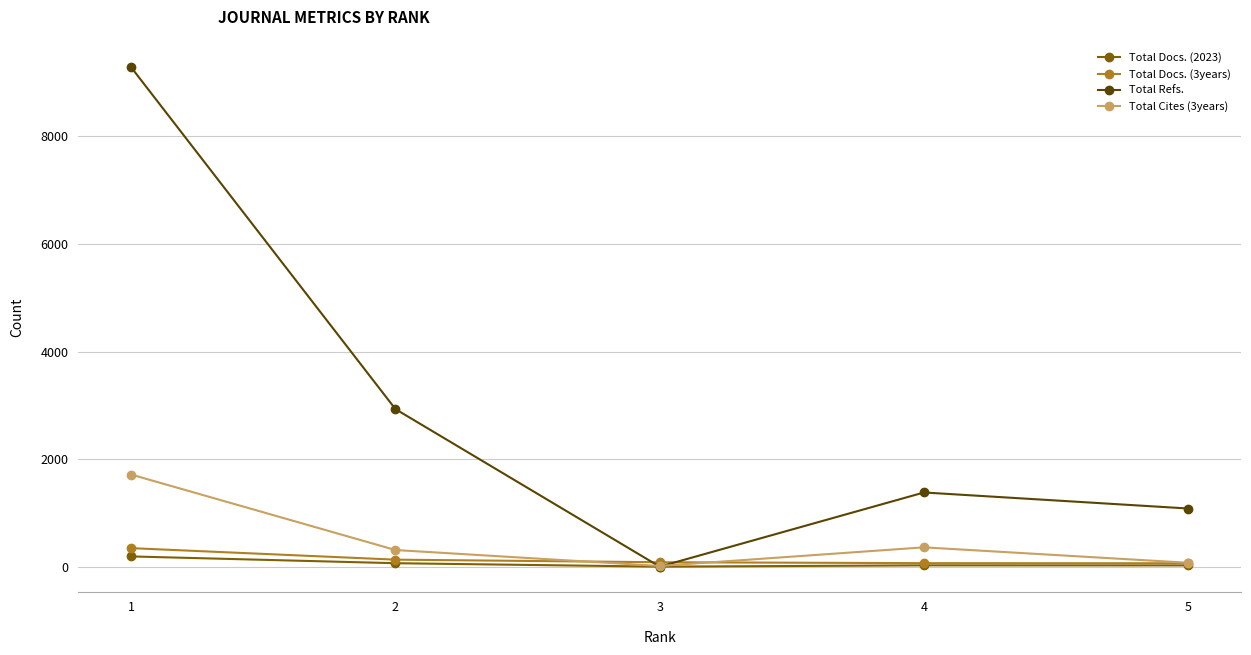

The Total Cites (3years) series shows 1712 at 1. True or false?

True